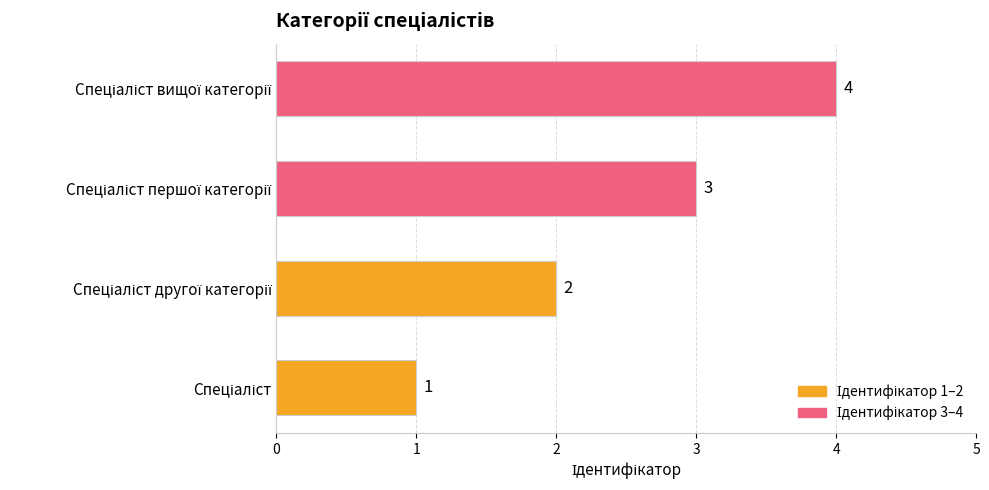

What is the difference between the maximum and minimum values?

3